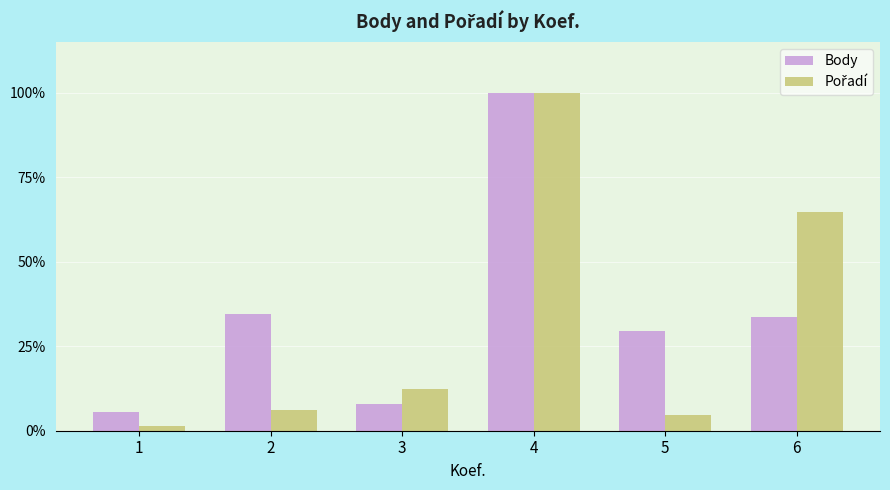

Between 4 and 6, which series saw the biggest shift?

Body